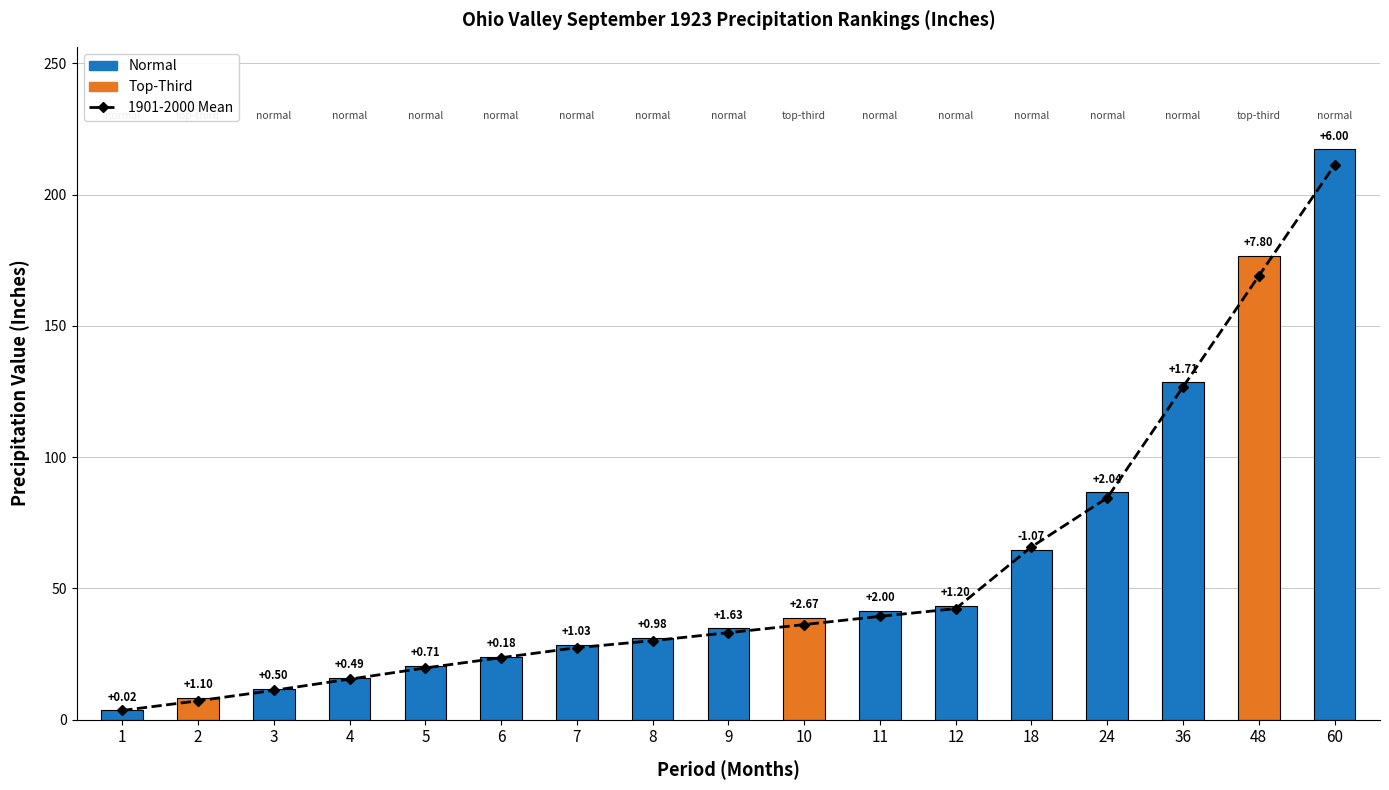

What is the total value across all series at 18?

130.5